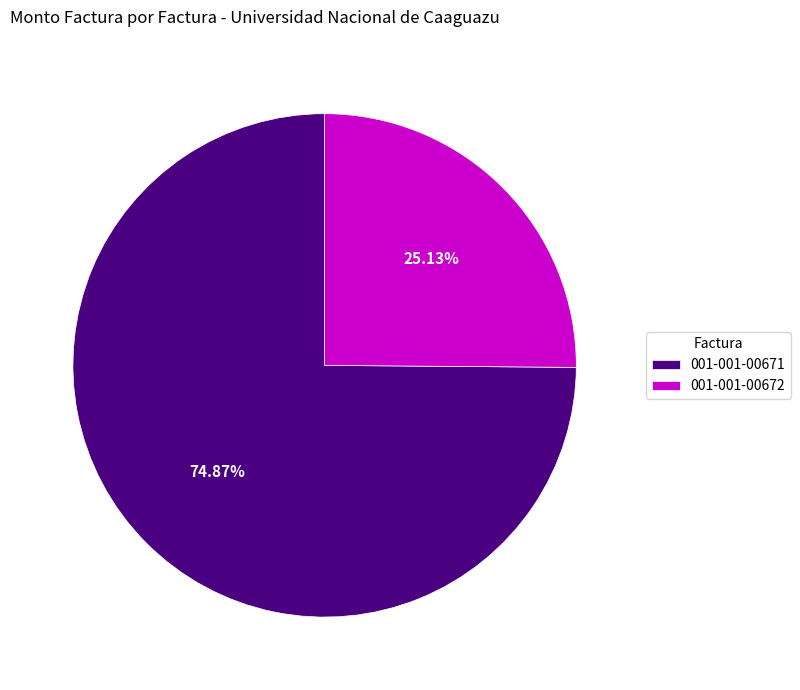

What percentage is the 001-001-00671 slice, to the nearest percent?

75%